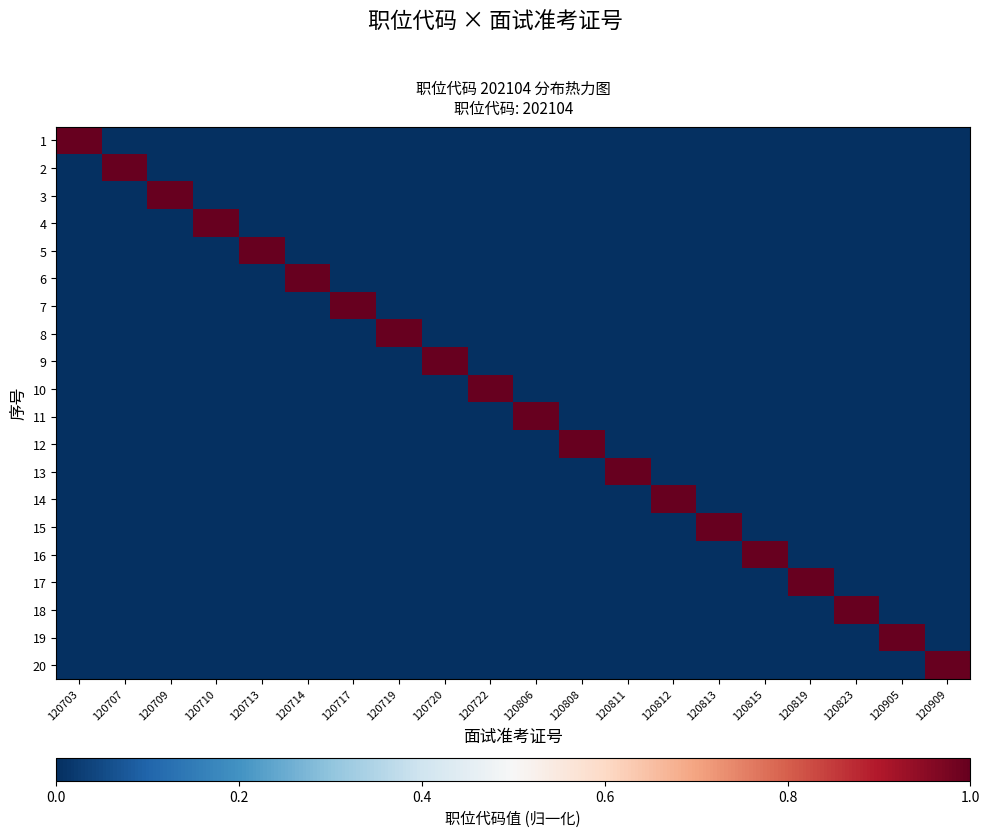

Which series has the widest spread of values?

1